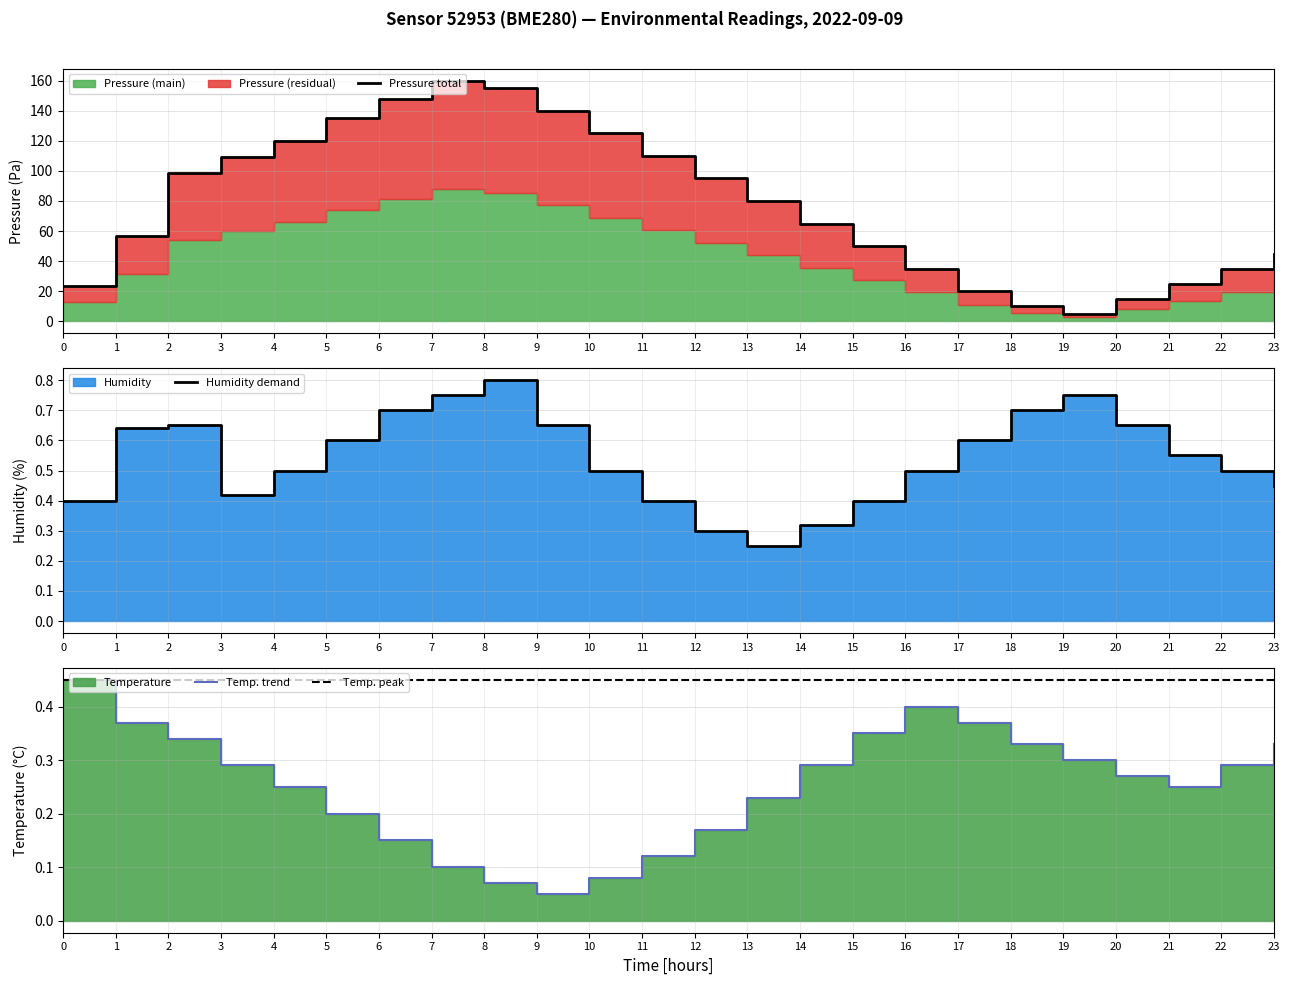

What is the value of the humidity point at the 11th from the left?

0.5